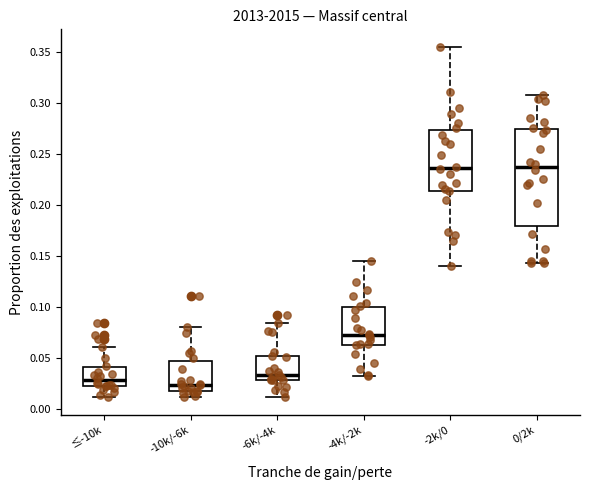

Reading left to right, read every box against the y-axis: the position of its median line, the range the box covers, and the ends of its whiskers. The values are not printed on the chart, so give them approximately, as read against the axis.

≤-10k: median 0.030, box 0.020 to 0.040, whiskers 0.010 to 0.060
-10k/-6k: median 0.025, box 0.020 to 0.045, whiskers 0.010 to 0.080
-6k/-4k: median 0.035, box 0.030 to 0.050, whiskers 0.010 to 0.085
-4k/-2k: median 0.075, box 0.065 to 0.100, whiskers 0.030 to 0.145
-2k/0: median 0.235, box 0.215 to 0.275, whiskers 0.140 to 0.355
0/2k: median 0.235, box 0.180 to 0.275, whiskers 0.145 to 0.310